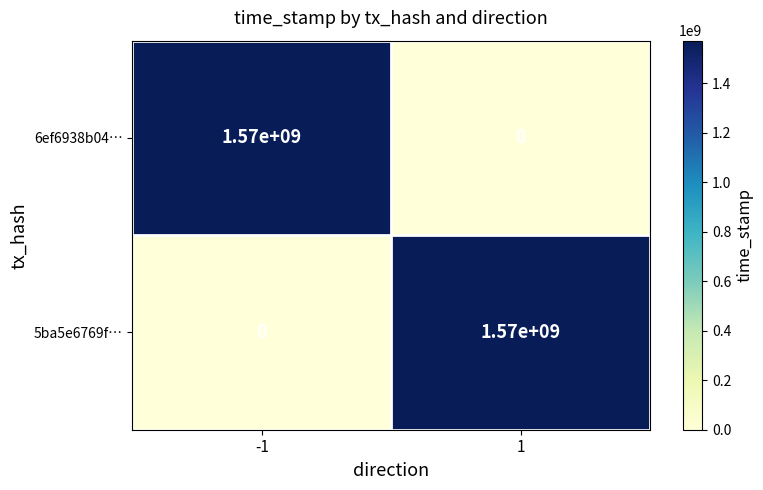

The value of 5ba5e6769f… at -1 is 522307924. True or false?

False